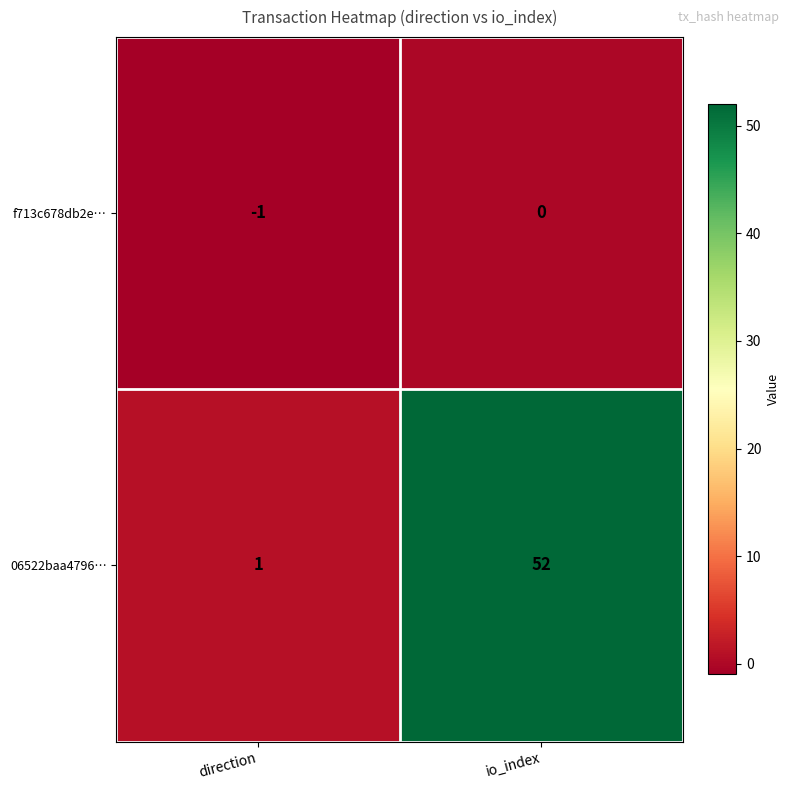

What is the difference between the maximum and minimum values in the 06522baa4796… series?

51